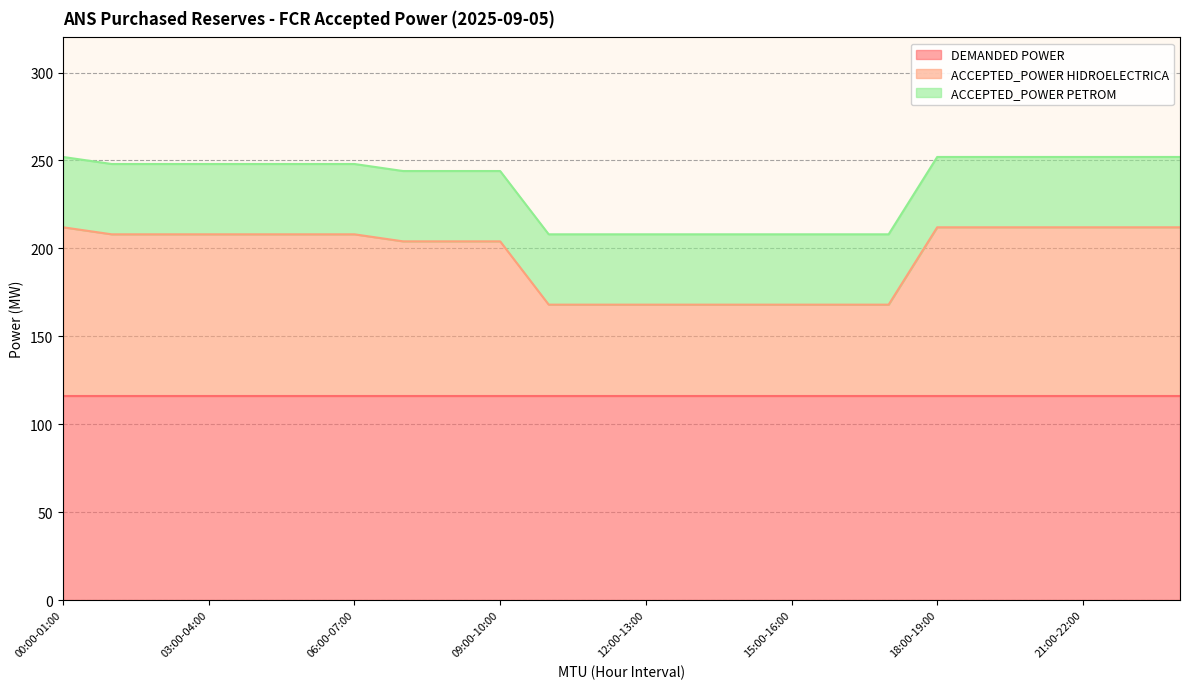

What position from the left is 11:00-12:00?

12